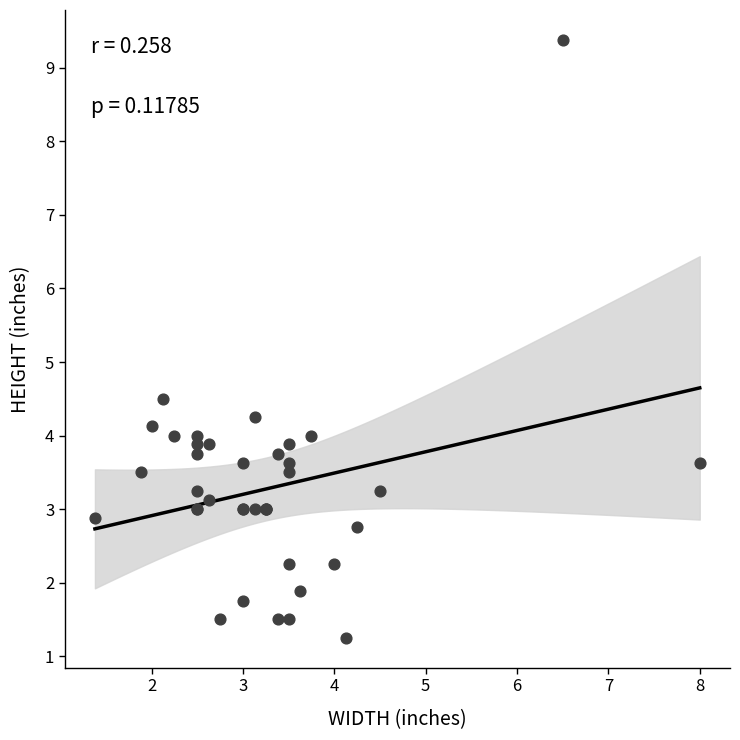

What Y value in the scatter plot is closest to 5?

4.5